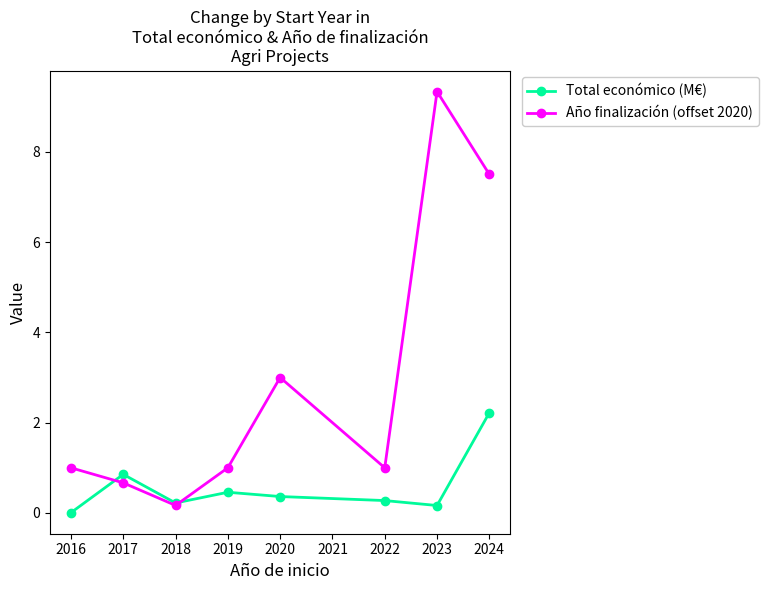

What is the difference between the maximum and minimum values in the Total económico (M€) series?

2.2